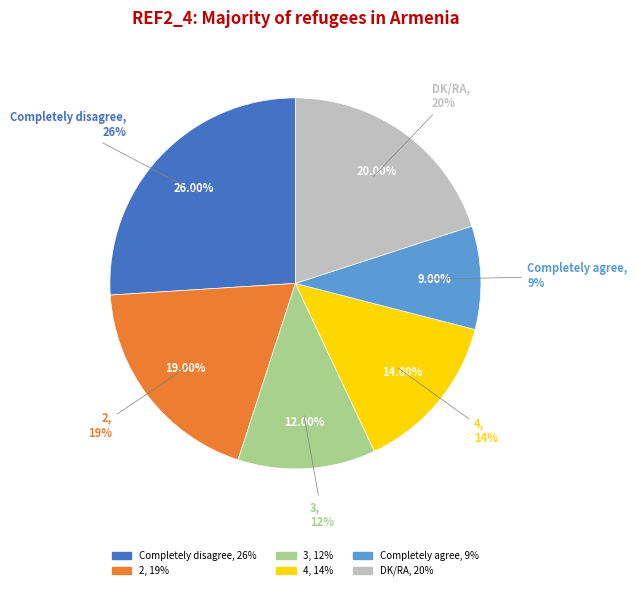

Which slice is the smallest?

Completely agree